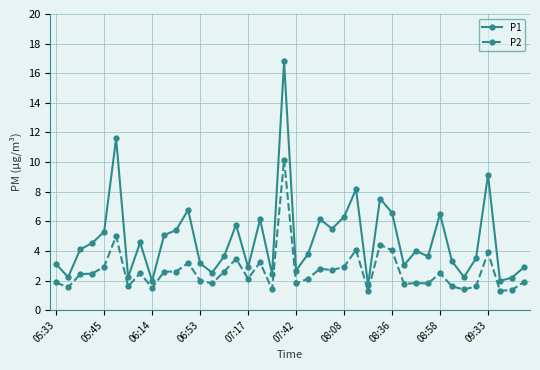

What is the difference between the maximum and minimum values in the P2 series?

8.9